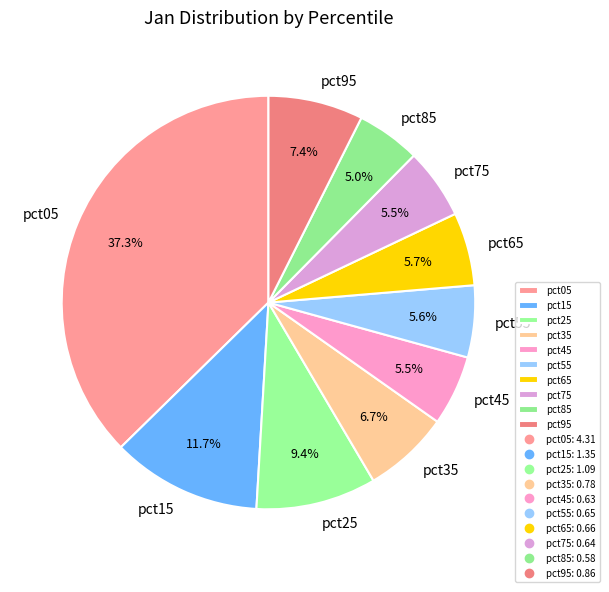

Is it true that pct95 is 7% of the pie?

True